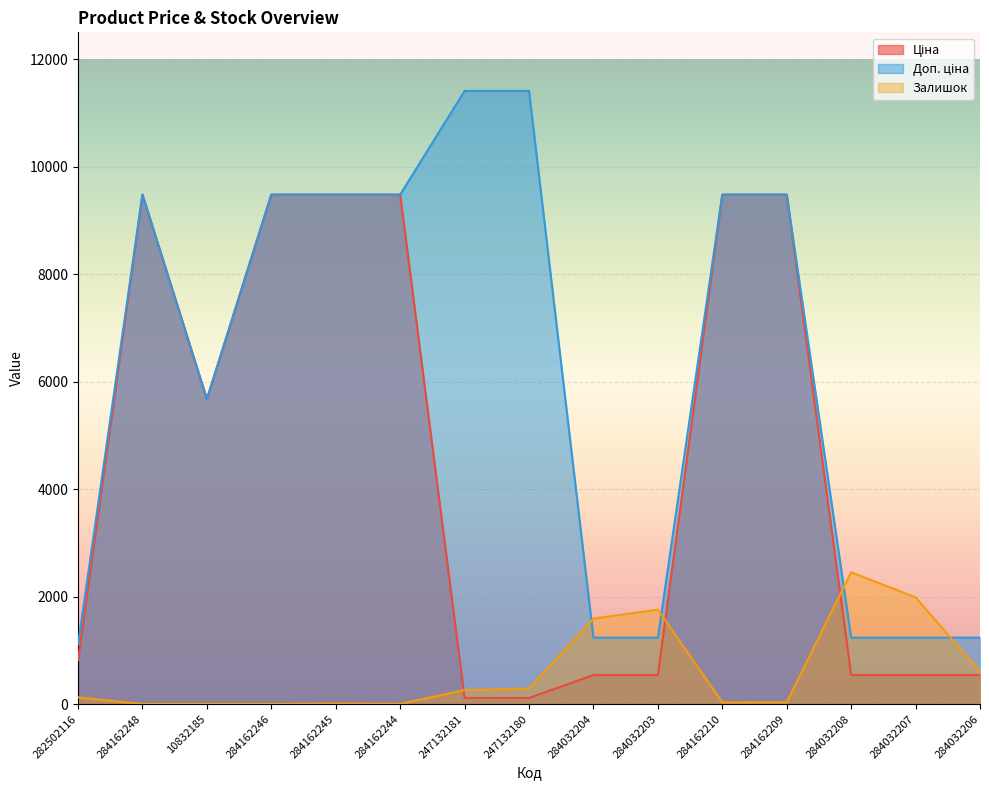

Rank the series at 284162210 from lowest to highest value.

Залишок, Ціна, Доп. ціна